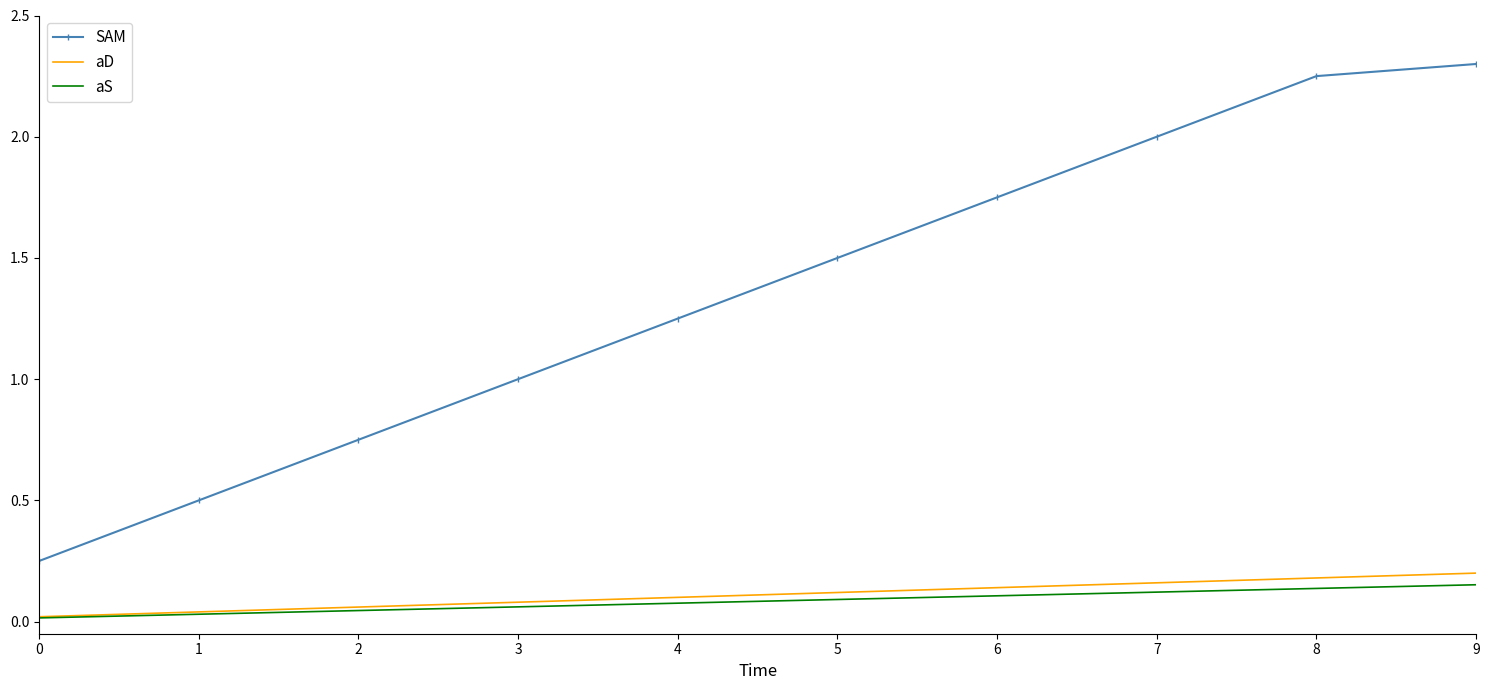

True or false: aS and SAM cross at least once.

False